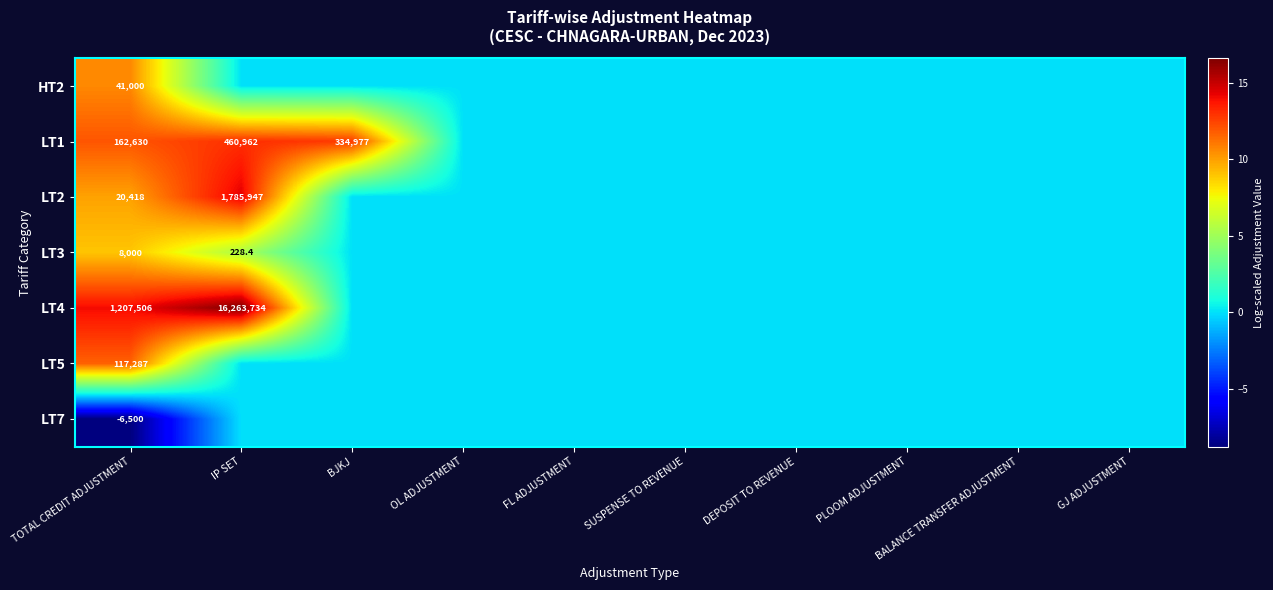

What is the spread (max minus min) of values at TOTAL CREDIT ADJUSTMENT?

1214006.0